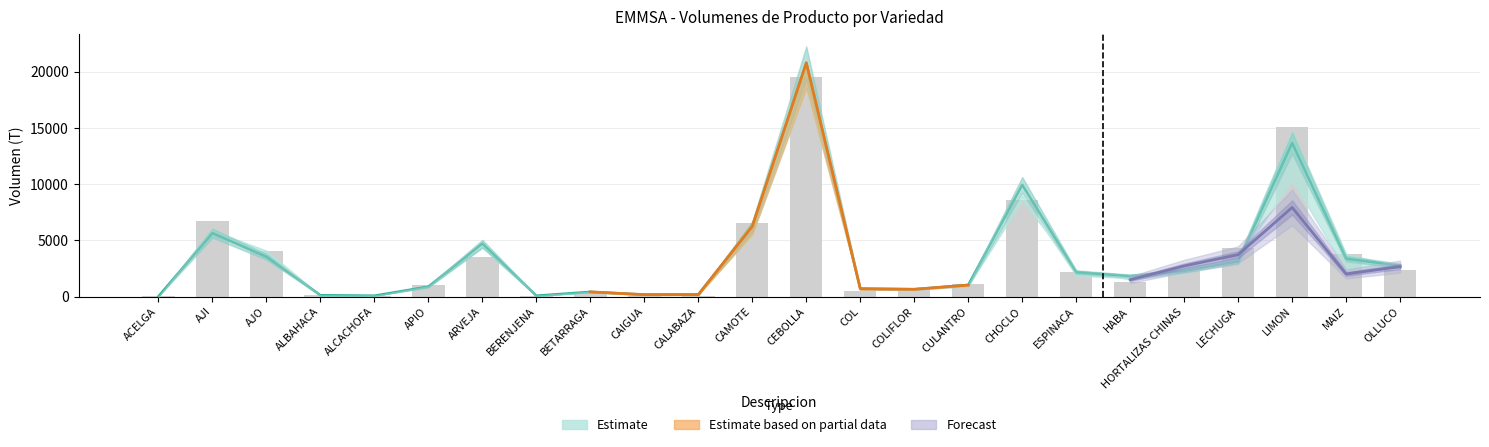

What is the approximate value at ACELGA, to the nearest 10?

20